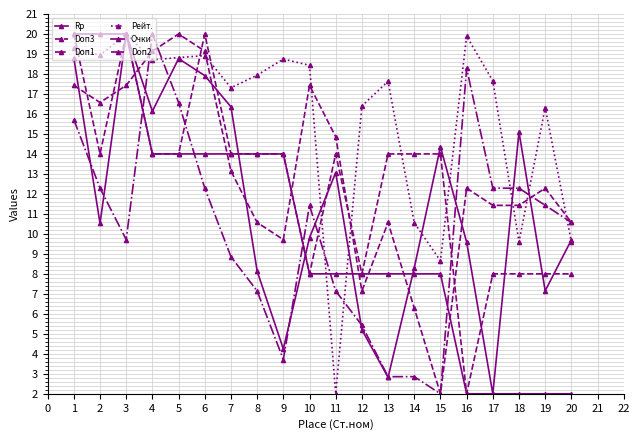

What is the approximate value of Doп2 at 19?

8.0